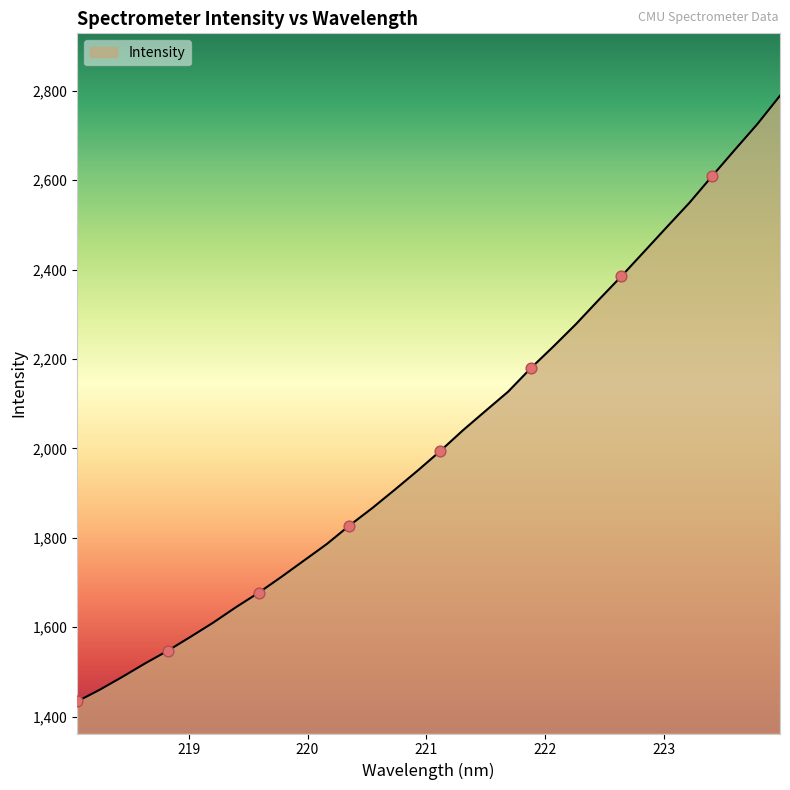

What is the smallest value displayed?

1433.9